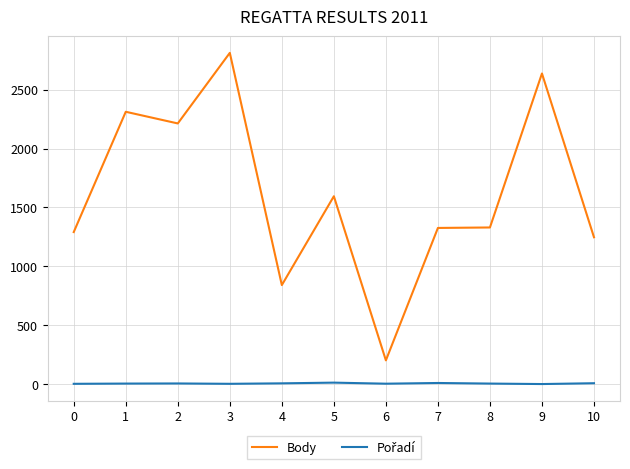

What is the sum of all Body values?

17806